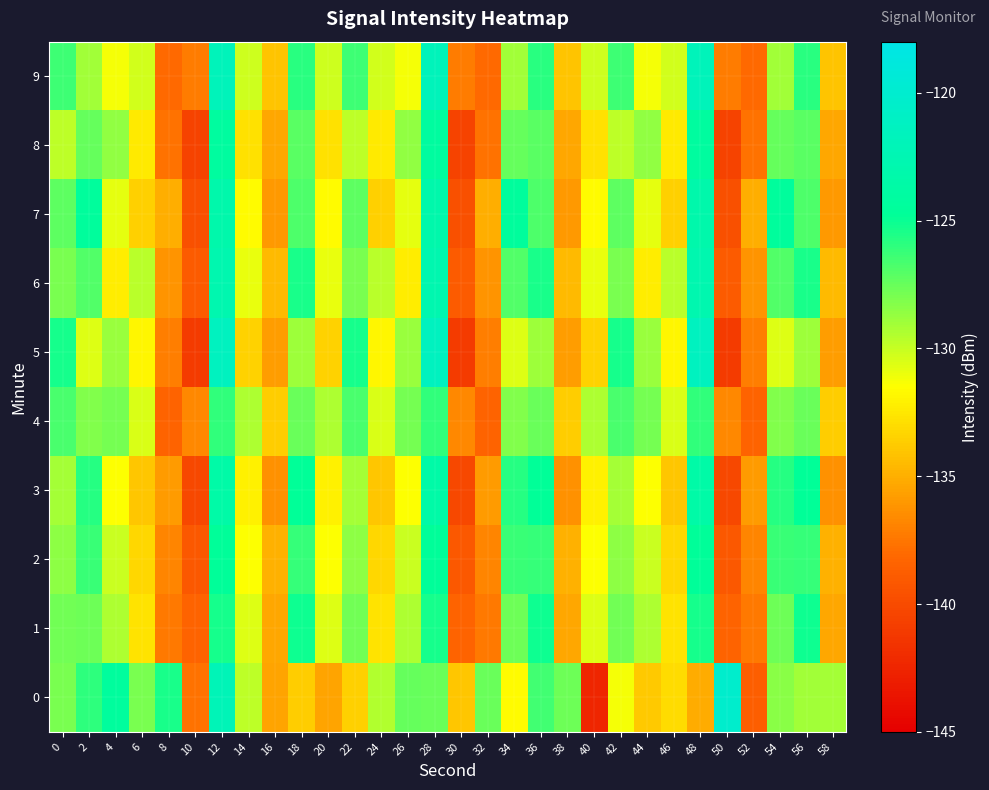

Reading left to right, list all the values displayed in this chart.

0: 0=-127.9	2=-125.9	4=-124.3	6=-127.9	8=-125.5	10=-137.7	12=-122.1	14=-129.8	16=-135.5	18=-133.6	20=-135.5	22=-133.5	24=-129.5	26=-127.4	28=-127.6	30=-134.0	32=-127.5	34=-131.7	36=-126.5	38=-127.7	40=-142.4	42=-131.2	44=-133.8	46=-133.1	48=-135.2	50=-120.3	52=-138.7	54=-128.4	56=-129.0	58=-129.1
1: 0=-127.8	2=-127.7	4=-129.3	6=-132.7	8=-137.4	10=-138.4	12=-125.3	14=-130.6	16=-135.3	18=-125.1	20=-130.6	22=-127.8	24=-132.7	26=-129.3	28=-125.3	30=-138.4	32=-137.4	34=-127.7	36=-125.1	38=-135.3	40=-130.6	42=-127.8	44=-129.3	46=-132.7	48=-125.3	50=-138.4	52=-137.4	54=-127.7	56=-125.1	58=-135.3
2: 0=-128.5	2=-126.3	4=-130.1	6=-133.2	8=-136.8	10=-139.1	12=-124.7	14=-131.4	16=-134.9	18=-126.2	20=-131.4	22=-128.5	24=-133.2	26=-130.1	28=-124.7	30=-139.1	32=-136.8	34=-126.3	36=-126.2	38=-134.9	40=-131.4	42=-128.5	44=-130.1	46=-133.2	48=-124.7	50=-139.1	52=-136.8	54=-126.3	56=-126.2	58=-134.9
3: 0=-129.1	2=-125.8	4=-131.5	6=-134.0	8=-135.9	10=-140.2	12=-123.5	14=-132.1	16=-136.3	18=-124.8	20=-132.1	22=-129.1	24=-134.0	26=-131.5	28=-123.5	30=-140.2	32=-135.9	34=-125.8	36=-124.8	38=-136.3	40=-132.1	42=-129.1	44=-131.5	46=-134.0	48=-123.5	50=-140.2	52=-135.9	54=-125.8	56=-124.8	58=-136.3
4: 0=-126.7	2=-128.2	4=-127.9	6=-130.5	8=-138.4	10=-136.7	12=-126.1	14=-129.3	16=-133.7	18=-127.5	20=-129.3	22=-126.7	24=-130.5	26=-127.9	28=-126.1	30=-136.7	32=-138.4	34=-128.2	36=-127.5	38=-133.7	40=-129.3	42=-126.7	44=-127.9	46=-130.5	48=-126.1	50=-136.7	52=-138.4	54=-128.2	56=-127.5	58=-133.7
5: 0=-125.3	2=-130.6	4=-128.8	6=-131.9	8=-137.1	10=-141.0	12=-121.4	14=-133.5	16=-135.8	18=-128.9	20=-133.5	22=-125.3	24=-131.9	26=-128.8	28=-121.4	30=-141.0	32=-137.1	34=-130.6	36=-128.9	38=-135.8	40=-133.5	42=-125.3	44=-128.8	46=-131.9	48=-121.4	50=-141.0	52=-137.1	54=-130.6	56=-128.9	58=-135.8
6: 0=-128.0	2=-126.9	4=-132.3	6=-129.7	8=-136.2	10=-138.9	12=-122.8	14=-130.9	16=-134.5	18=-125.4	20=-130.9	22=-128.0	24=-129.7	26=-132.3	28=-122.8	30=-138.9	32=-136.2	34=-126.9	36=-125.4	38=-134.5	40=-130.9	42=-128.0	44=-132.3	46=-129.7	48=-122.8	50=-138.9	52=-136.2	54=-126.9	56=-125.4	58=-134.5
7: 0=-127.2	2=-124.5	4=-130.8	6=-133.6	8=-135.0	10=-139.7	12=-123.1	14=-131.7	16=-136.0	18=-126.8	20=-131.7	22=-127.2	24=-133.6	26=-130.8	28=-123.1	30=-139.7	32=-135.0	34=-124.5	36=-126.8	38=-136.0	40=-131.7	42=-127.2	44=-130.8	46=-133.6	48=-123.1	50=-139.7	52=-135.0	54=-124.5	56=-126.8	58=-136.0
8: 0=-129.8	2=-127.4	4=-128.6	6=-132.4	8=-137.7	10=-140.5	12=-124.2	14=-132.8	16=-135.4	18=-127.1	20=-132.8	22=-129.8	24=-132.4	26=-128.6	28=-124.2	30=-140.5	32=-137.7	34=-127.4	36=-127.1	38=-135.4	40=-132.8	42=-129.8	44=-128.6	46=-132.4	48=-124.2	50=-140.5	52=-137.7	54=-127.4	56=-127.1	58=-135.4
9: 0=-126.4	2=-129.0	4=-131.2	6=-130.3	8=-138.1	10=-137.3	12=-121.9	14=-130.2	16=-134.1	18=-125.9	20=-130.2	22=-126.4	24=-130.3	26=-131.2	28=-121.9	30=-137.3	32=-138.1	34=-129.0	36=-125.9	38=-134.1	40=-130.2	42=-126.4	44=-131.2	46=-130.3	48=-121.9	50=-137.3	52=-138.1	54=-129.0	56=-125.9	58=-134.1